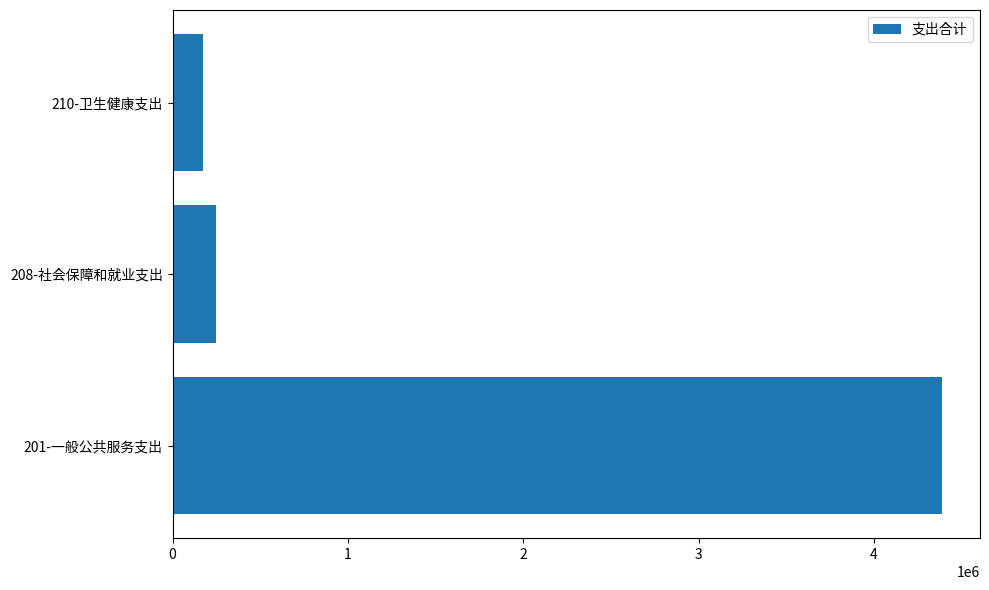

How many values exceed 248299?

2